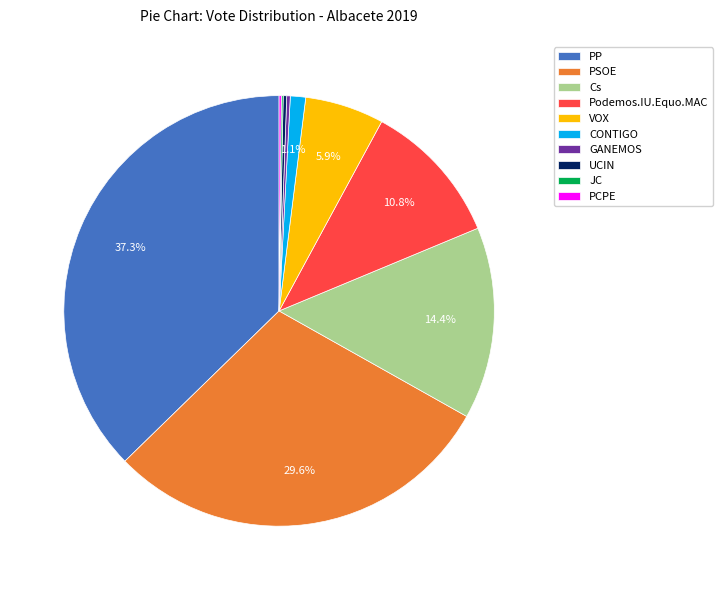

Is it true that Podemos.IU.Equo.MAC is 11% of the pie?

True